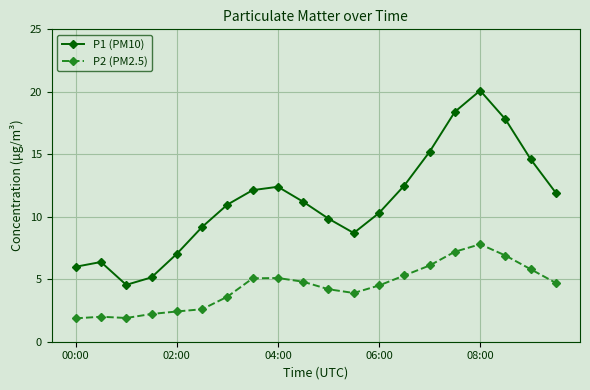

What is the greatest value displayed?

20.1